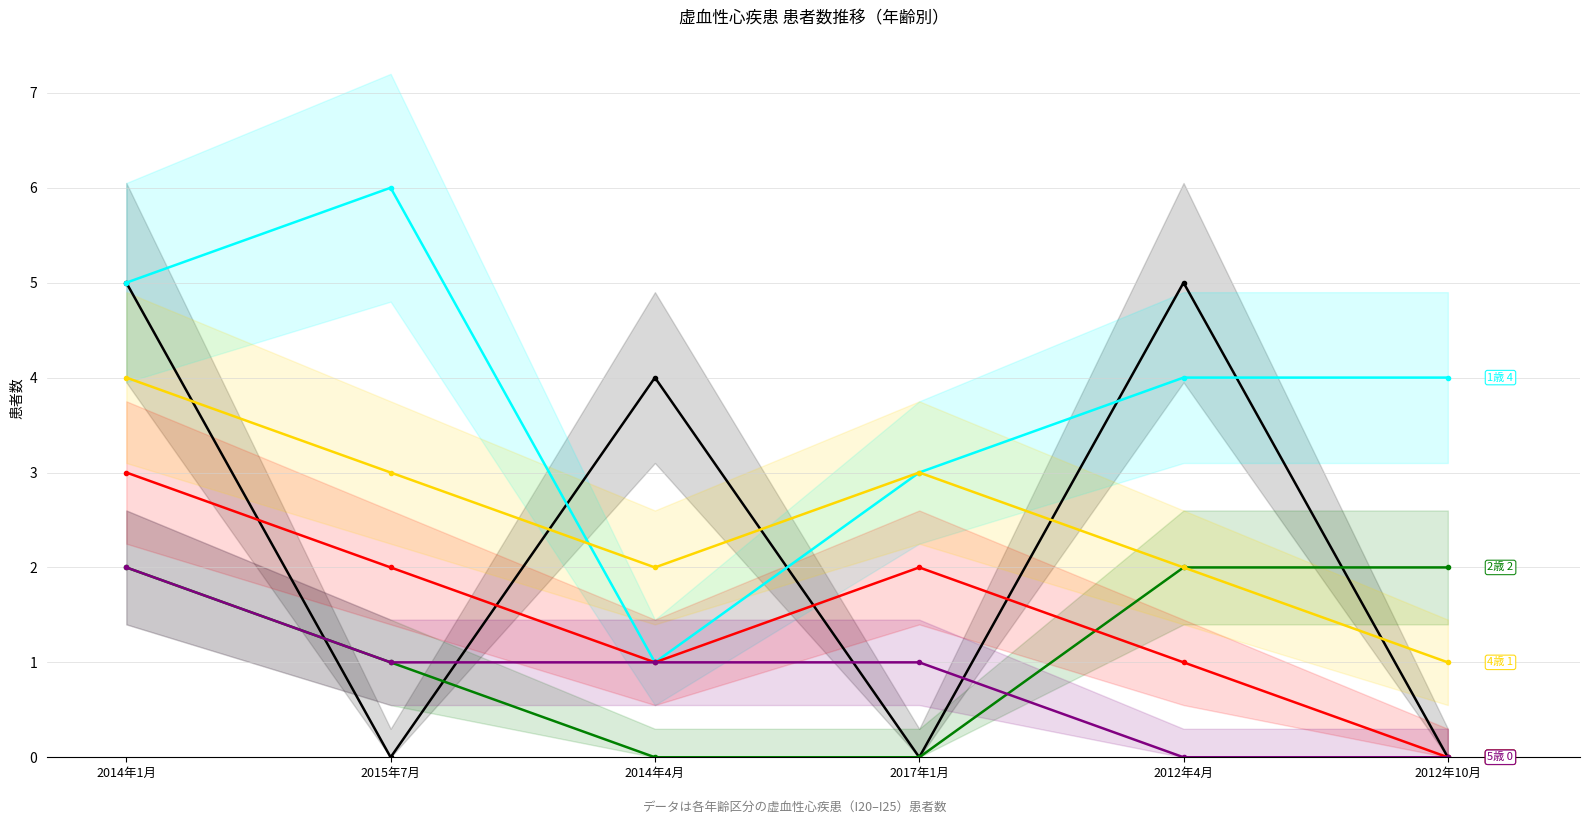

What is the sum of the 2歳 values at 2017年1月 and 2012年10月?

2